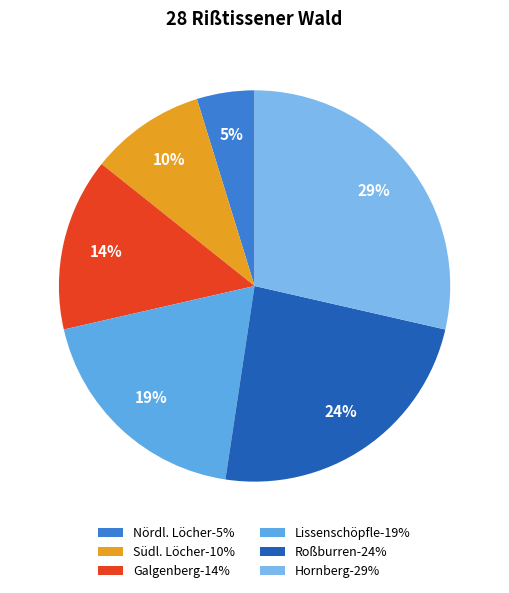

To the nearest percent, what is the combined percentage of Galgenberg and Hornberg?

43%